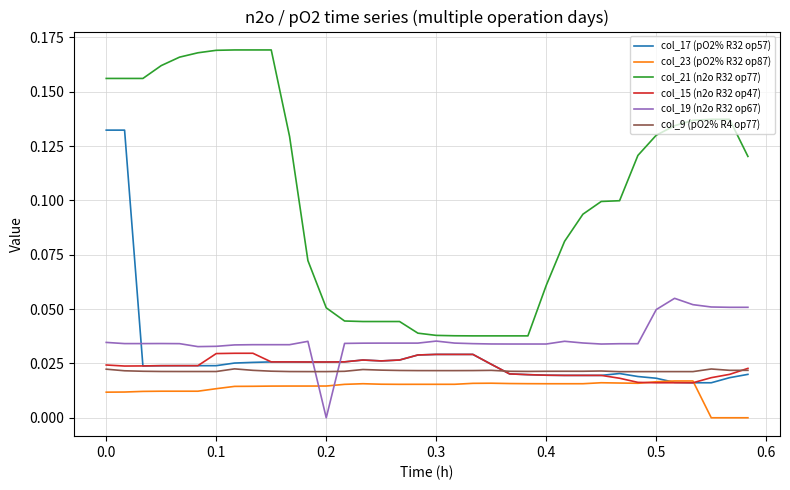

True or false: col_21 (n2o R32 op77) and col_9 (pO2% R4 op77) intersect in this chart.

False